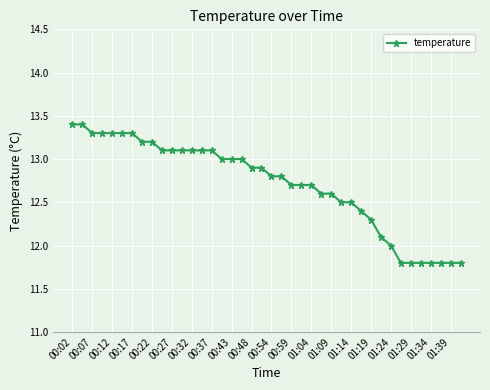

What is the value of the 18th point from the left?

13.0